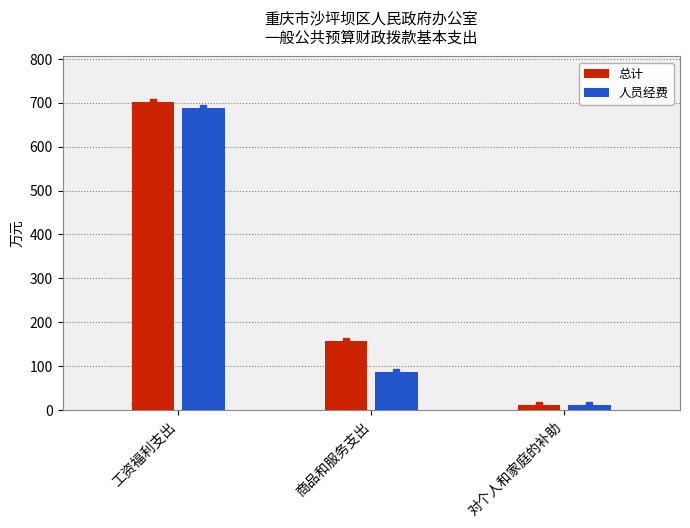

What is the label of the 1st bar from the right?

对个人和家庭的补助